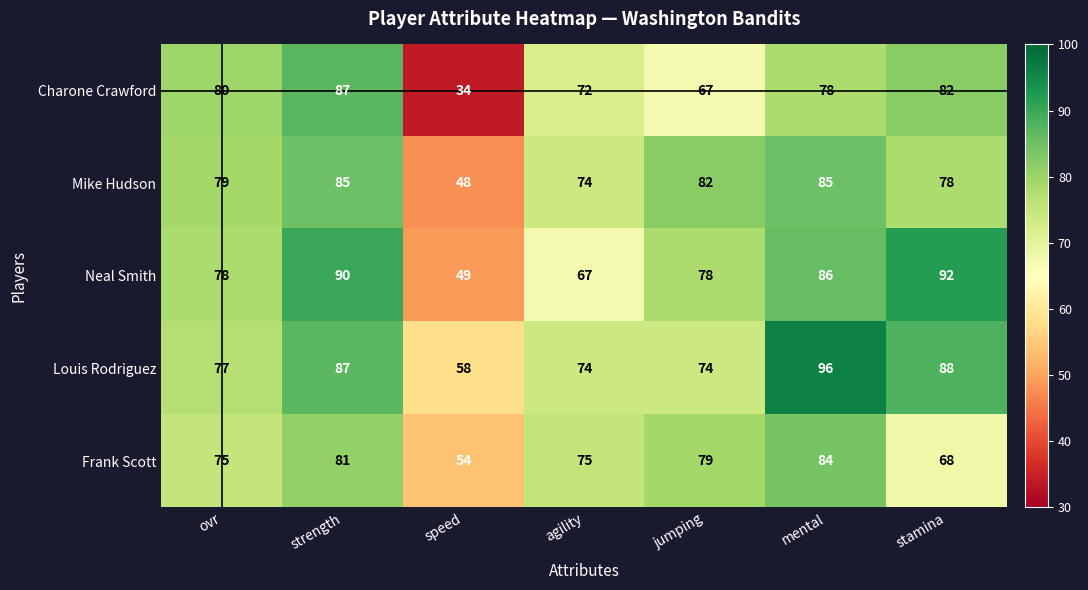

Which series has the widest spread of values?

Charone Crawford